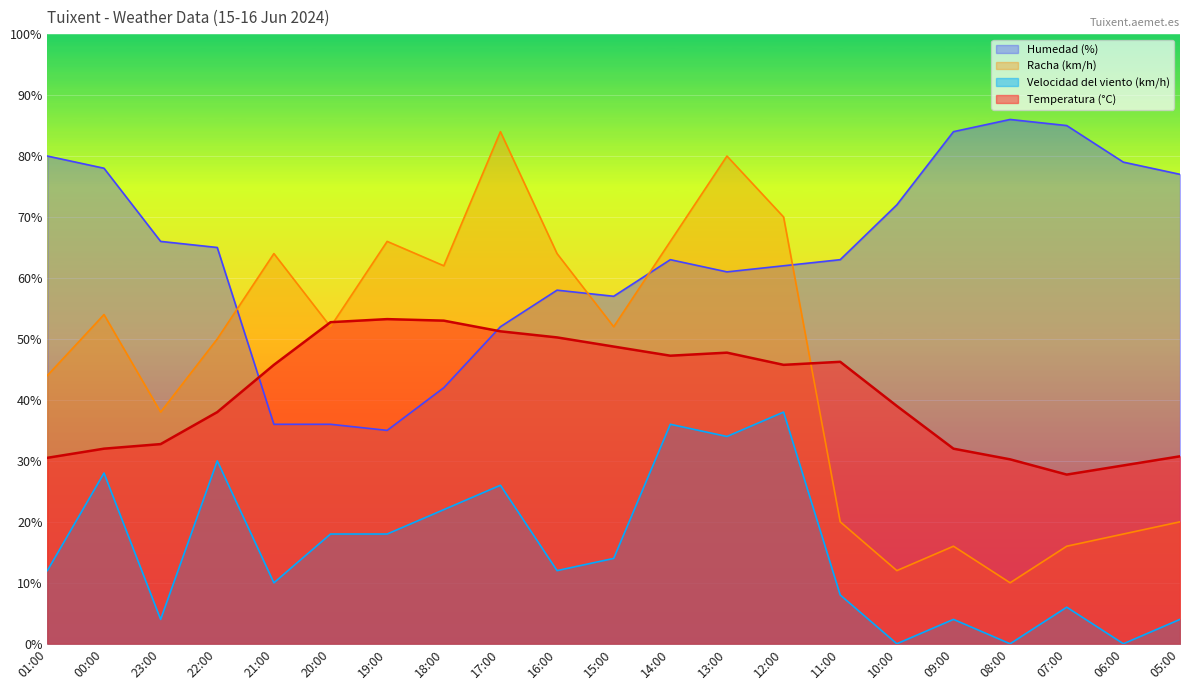

At which label does Temperatura (°C) reach its peak?

19:00